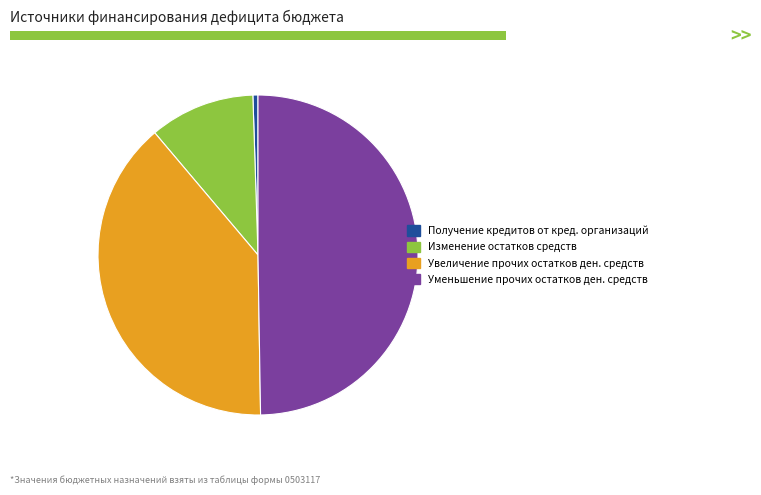

Is there any slice that represents more than half of the pie?

No